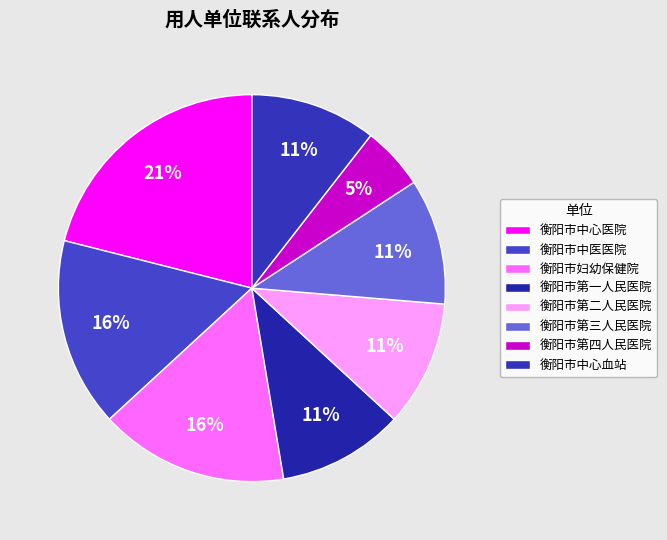

What percentage is NOT represented by 衡阳市中心血站?

89.5%